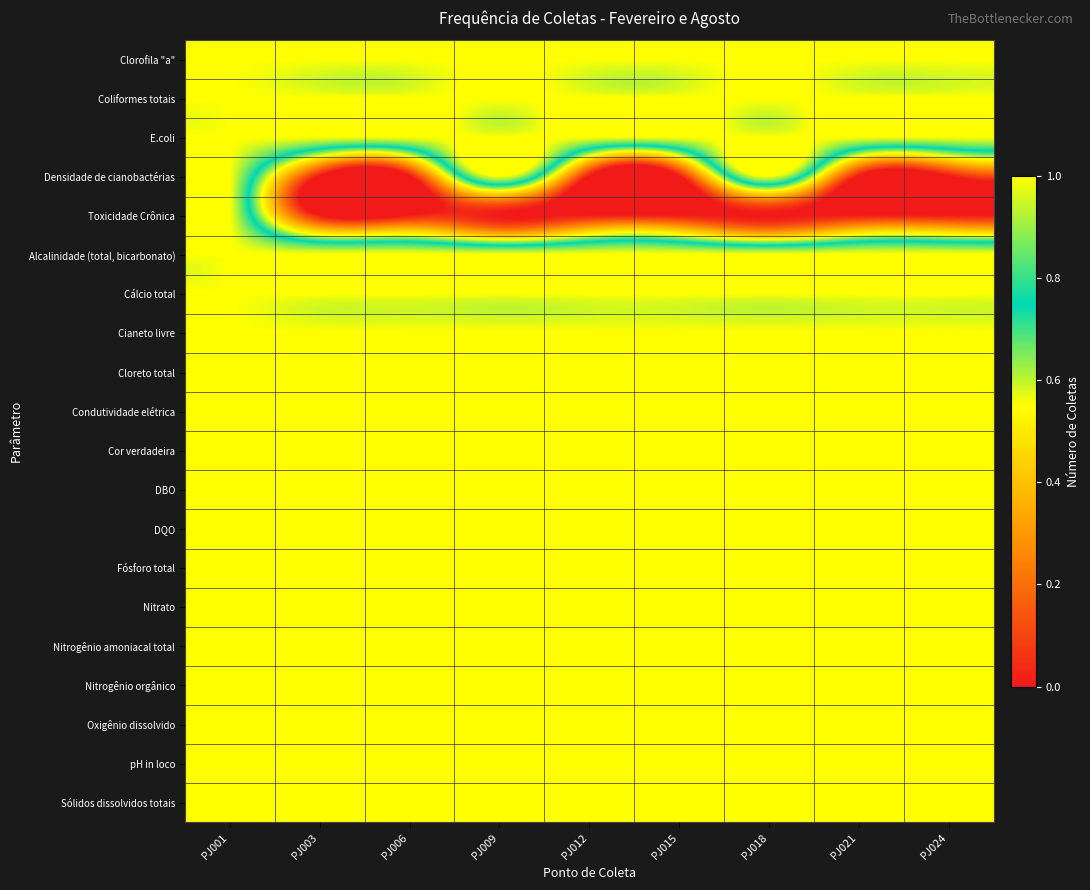

At which category is the sum across all series the highest?

PJ001